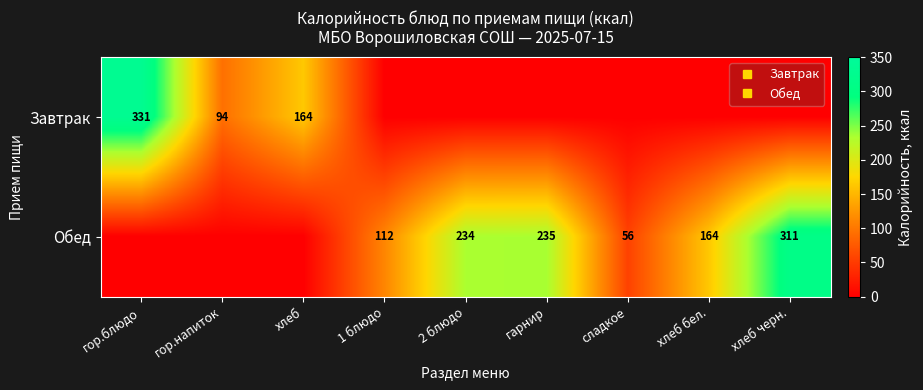

True or false: Завтрак has a value of 0.0 at гарнир.

True